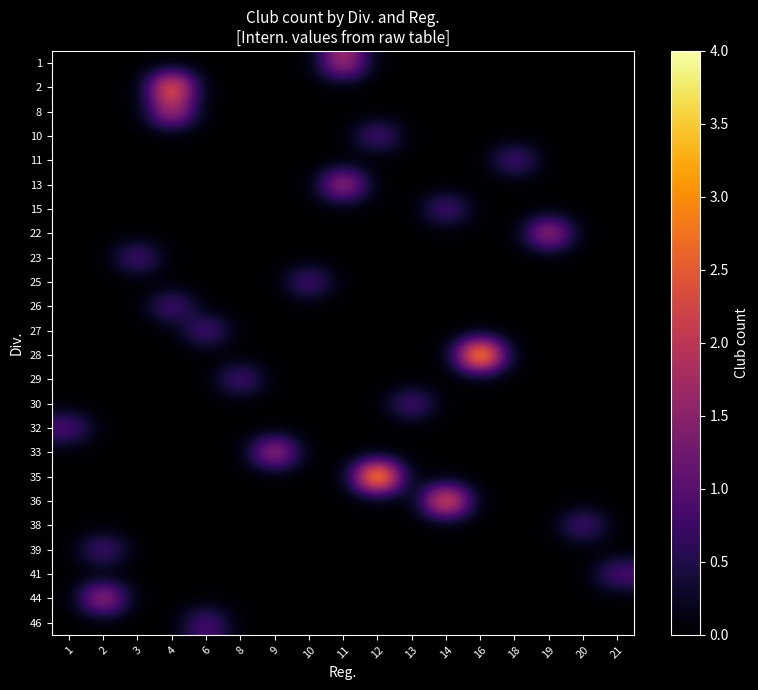

How many data points does each series have?

17